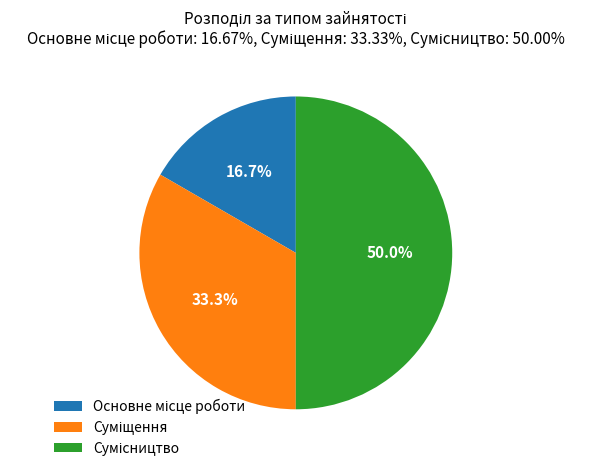

To the nearest percent, what is the difference between the Основне місце роботи and Суміщення slice percentages?

17%